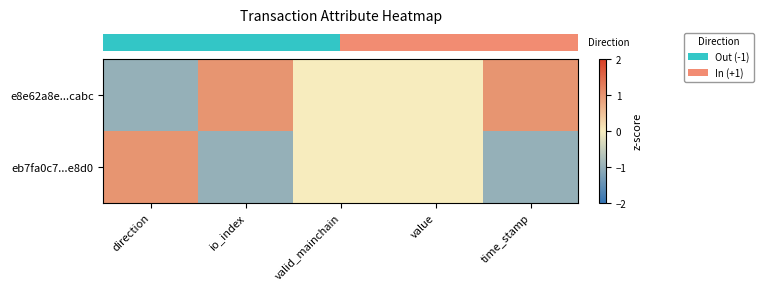

At direction, list the series in order from smallest to largest.

row_0, row_1